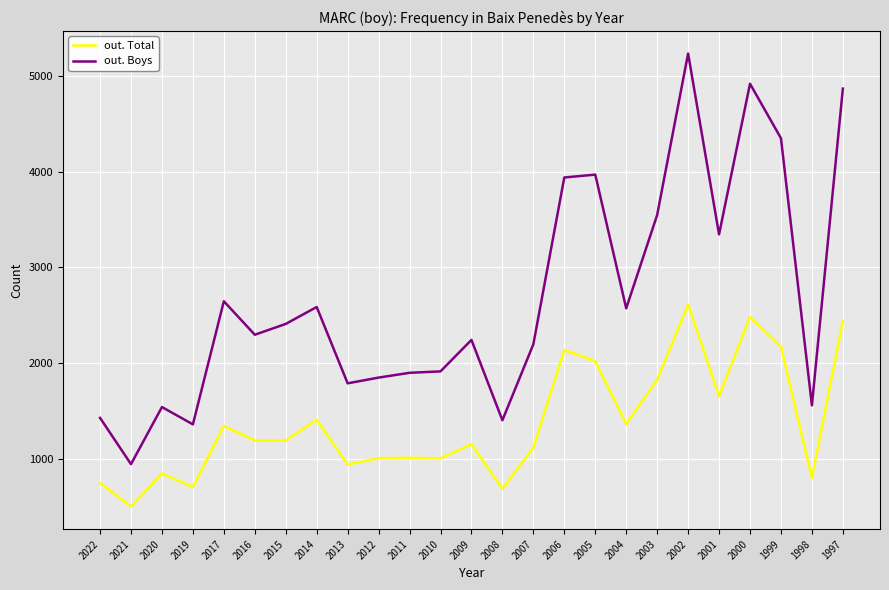

How many lines are shown in the chart?

2